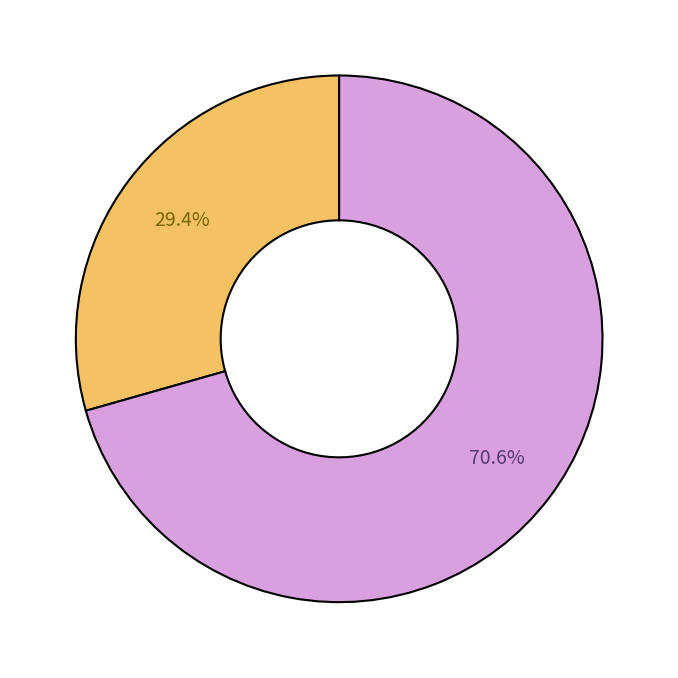

Is there any slice that represents more than half of the pie?

Yes